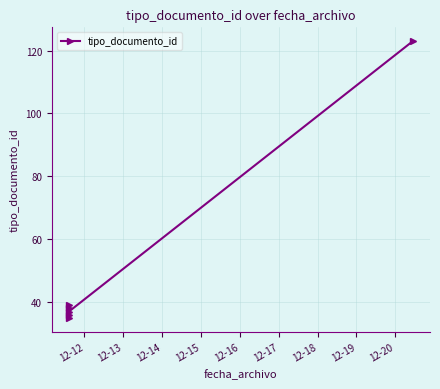

The value at 12-14 is 13. True or false?

False